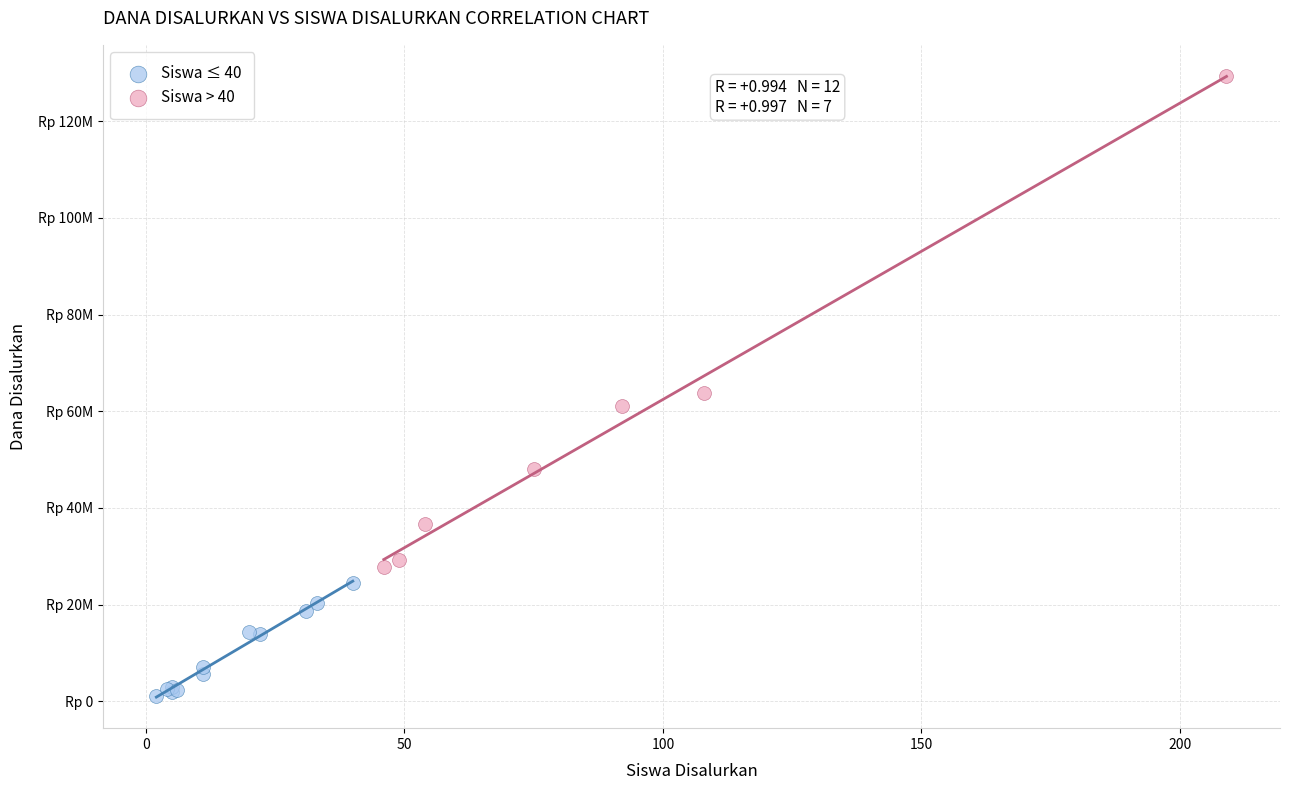

What are all the series names shown in the legend?

Siswa ≤ 40, Siswa > 40